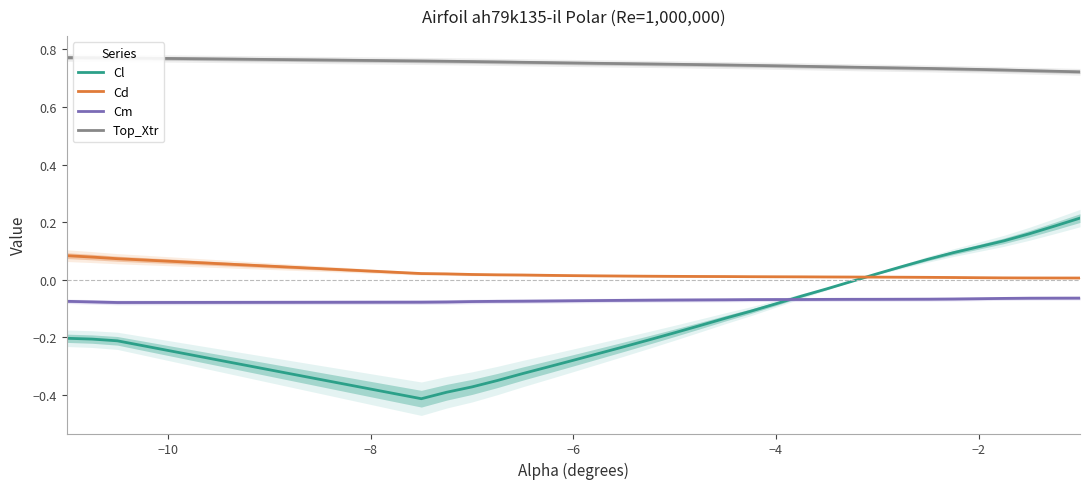

True or false: Cd and Cm cross at least once.

False